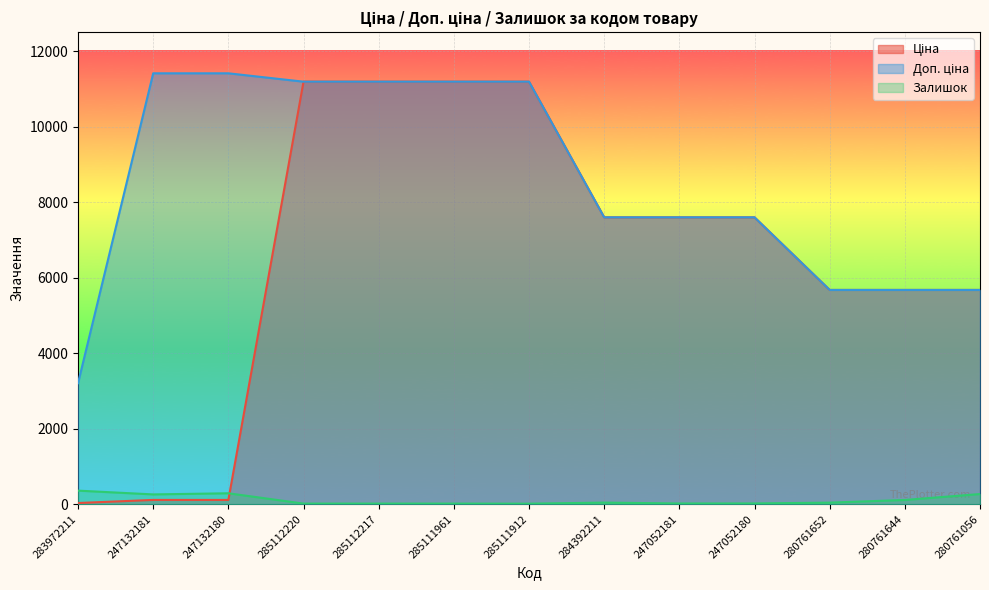

True or false: Ціна and Доп. ціна intersect in this chart.

False